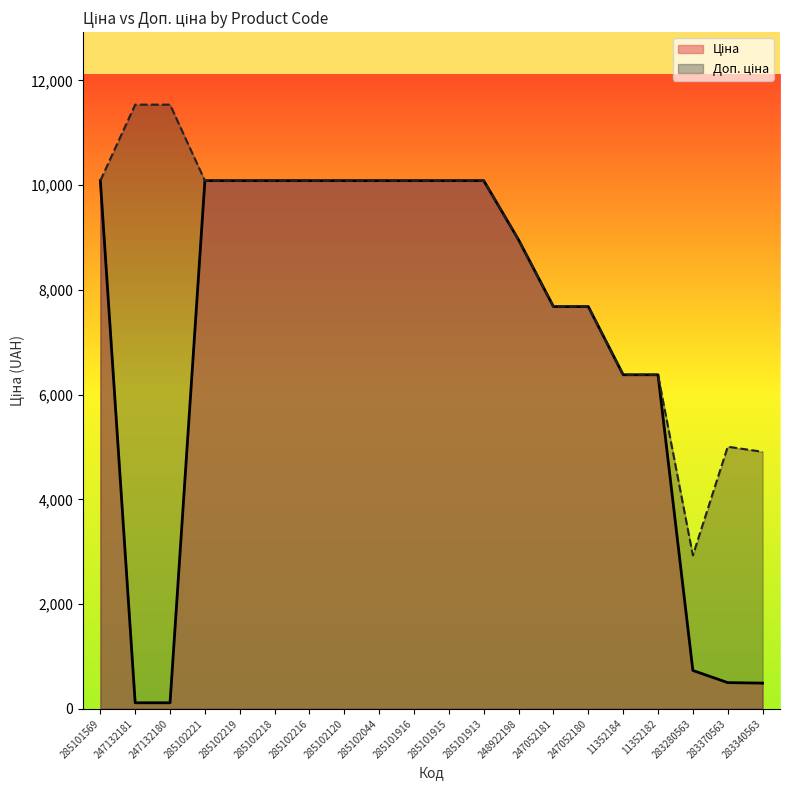

Reading right to left, list all the values displayed in this chart.

Ціна: 283340563=490.8	283370563=500.5	283280563=732.5	11352182=6378.9	11352184=6378.9	247052180=7680.9	247052181=7680.9	248922198=8955.1	285101913=10085.8	285101915=10085.8	285101916=10085.8	285102044=10085.8	285102120=10085.8	285102216=10085.8	285102218=10085.8	285102219=10085.8	285102221=10085.8	247132180=115.4	247132181=115.4	285101569=10085.8
Доп. ціна: 283340563=4907.7	283370563=5005.4	283280563=2930.0	11352182=6378.9	11352184=6378.9	247052180=7680.9	247052181=7680.9	248922198=8955.1	285101913=10085.8	285101915=10085.8	285101916=10085.8	285102044=10085.8	285102120=10085.8	285102216=10085.8	285102218=10085.8	285102219=10085.8	285102221=10085.8	247132180=11537.0	247132181=11537.0	285101569=10085.8